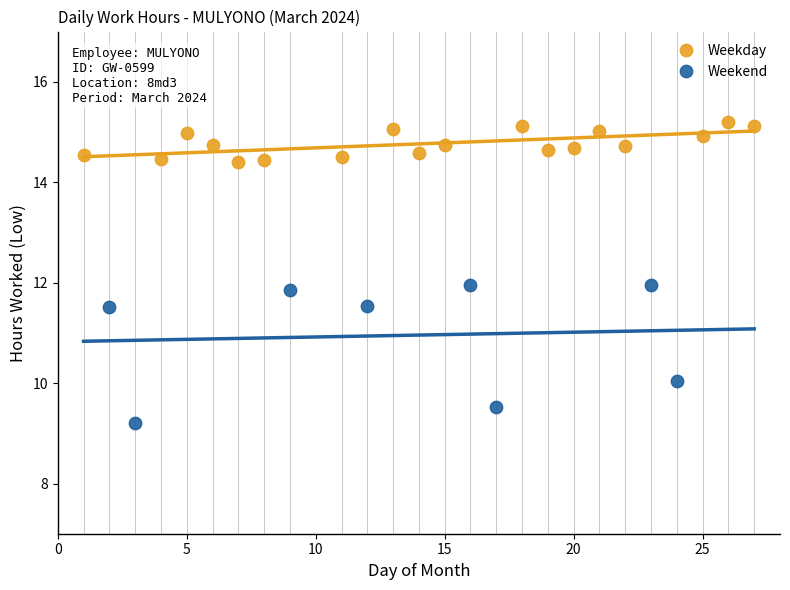

Which series reaches the maximum Y coordinate?

Weekday